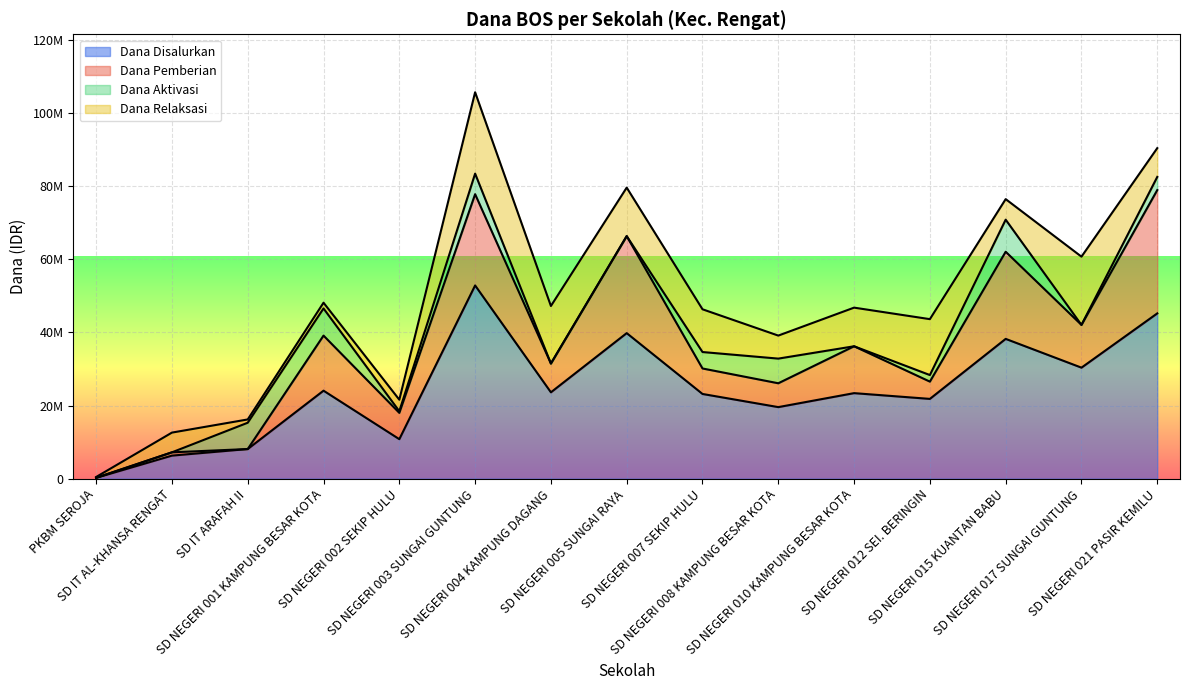

What is the difference between the maximum and minimum values in the Dana Disalurkan series?

52650000